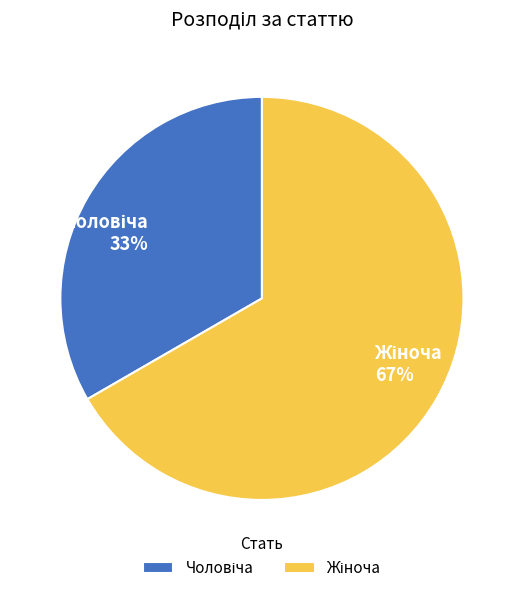

Does any single category account for the majority?

Yes